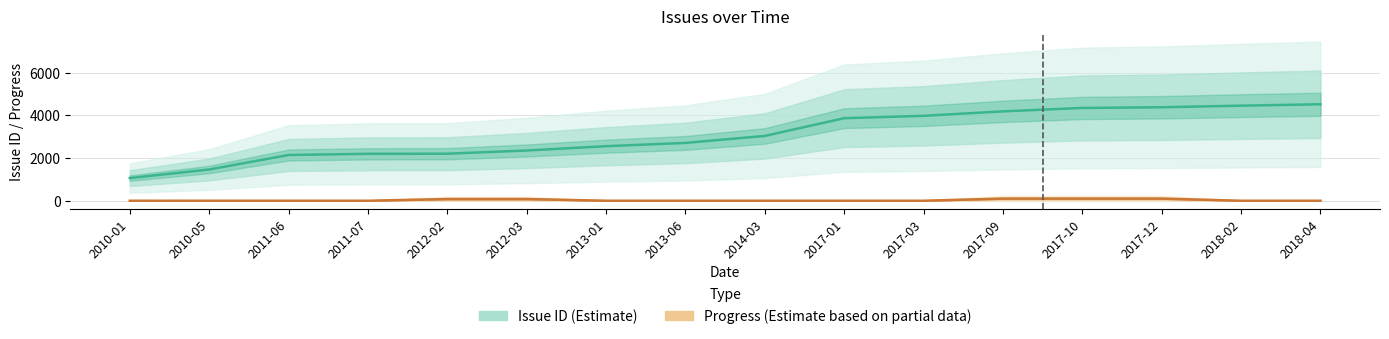

Reading left to right, list all the values displayed in this chart.

Issue ID (Estimate): 1063	1466	2146	2200	2206	2357	2559	2712	3040	3872	3983	4191	4352	4385	4459	4524
Progress (Estimate based on partial data): 0	0	0	0	80	80	0	0	0	0	0	100	100	100	0	0